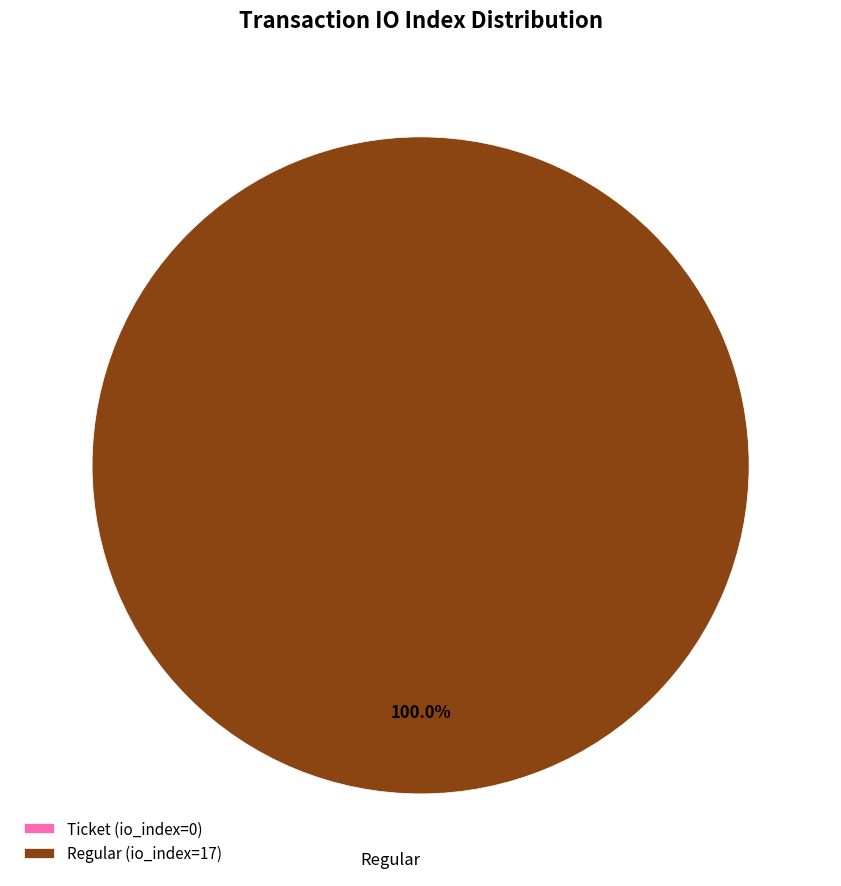

Rank the categories by value from lowest to highest.

Ticket (io_index=0), Regular (io_index=17)